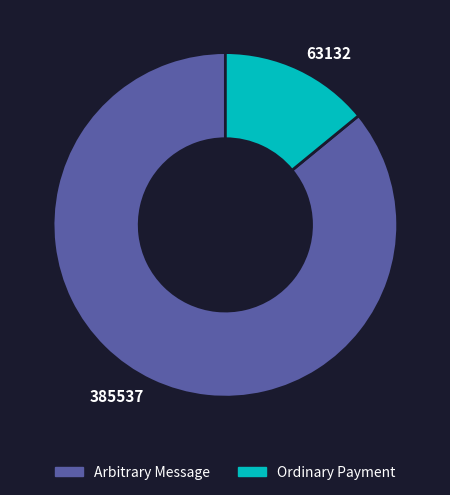

Rank the categories by value from lowest to highest.

63132, 385537